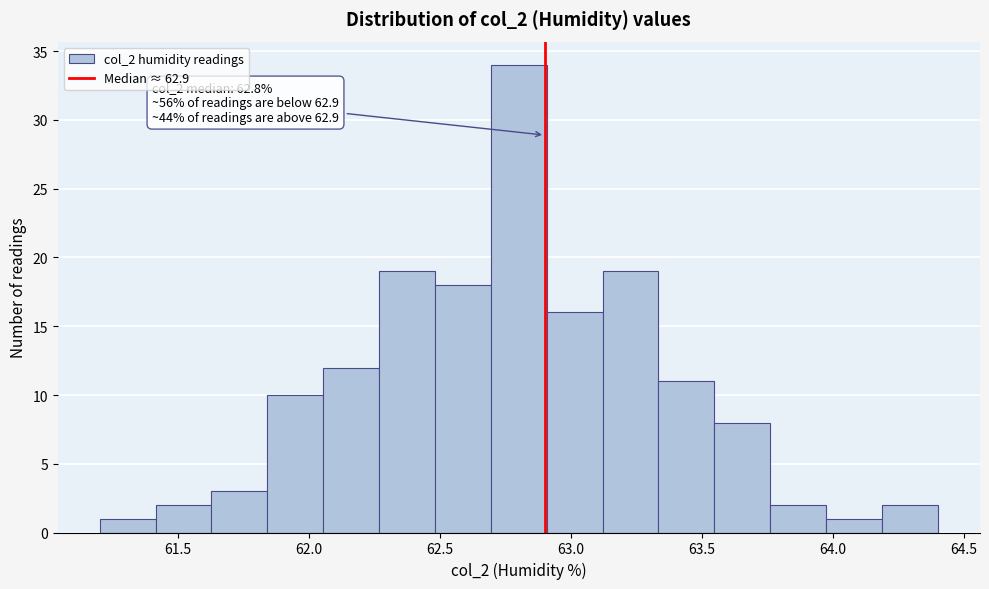

Which range on the x-axis has the tallest bar?

62.70 to 62.90